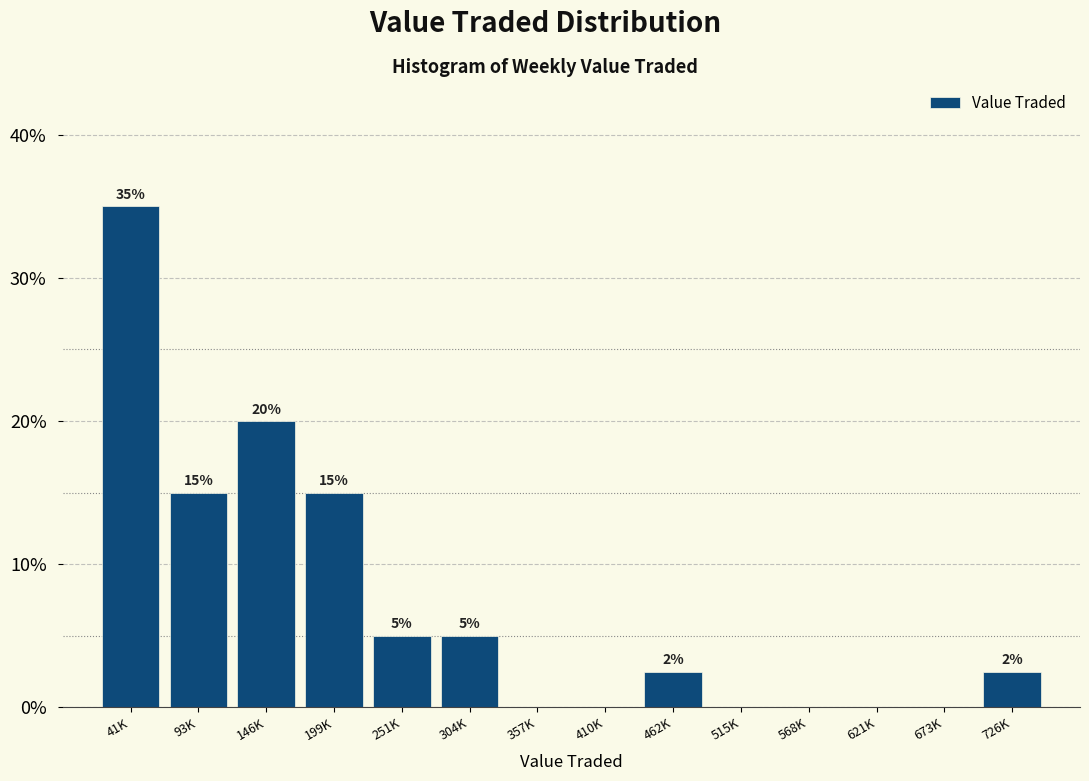

What is the sum of the values at 146K and 251K?

25.0